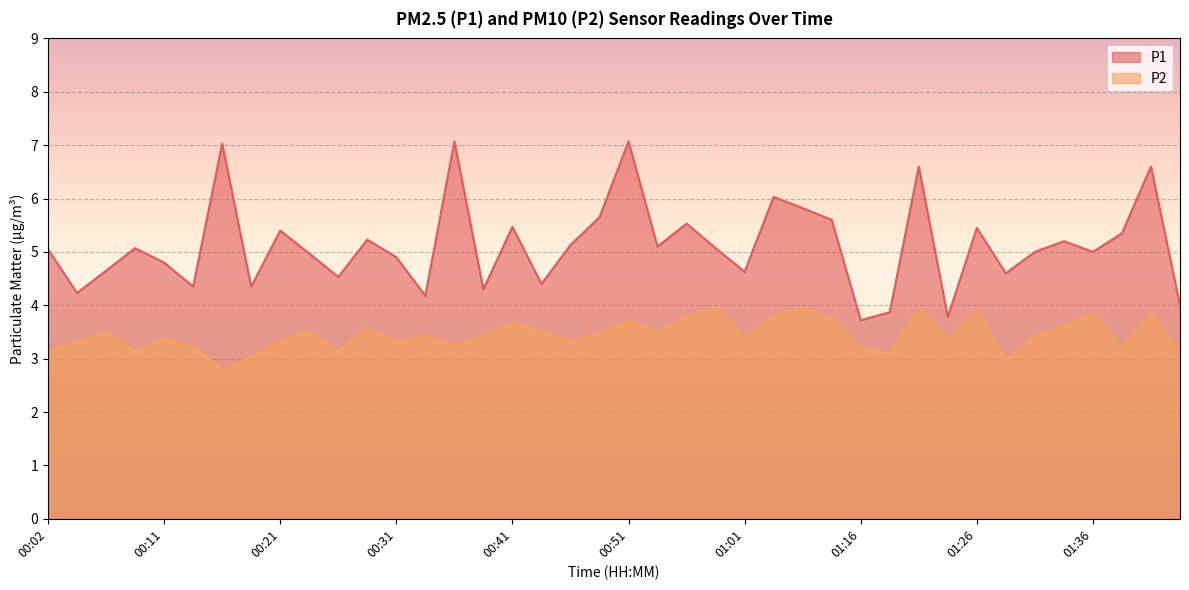

Reading right to left, list all the values displayed in this chart.

P1: 4.0	6.6	5.3	5.0	5.2	5.0	4.6	5.5	3.8	6.6	3.9	3.7	5.6	5.8	6.0	4.6	5.1	5.5	5.1	7.1	5.7	5.1	4.4	5.5	4.3	7.1	4.2	4.9	5.2	4.5	5.0	5.4	4.3	7.0	4.3	4.8	5.1	4.7	4.2	5.0
P2: 3.1	3.9	3.2	3.8	3.6	3.4	3.0	3.9	3.4	4.0	3.1	3.2	3.8	4.0	3.8	3.4	4.0	3.8	3.5	3.7	3.5	3.3	3.5	3.7	3.4	3.2	3.4	3.3	3.6	3.1	3.5	3.3	3.0	2.8	3.2	3.4	3.1	3.5	3.3	3.1